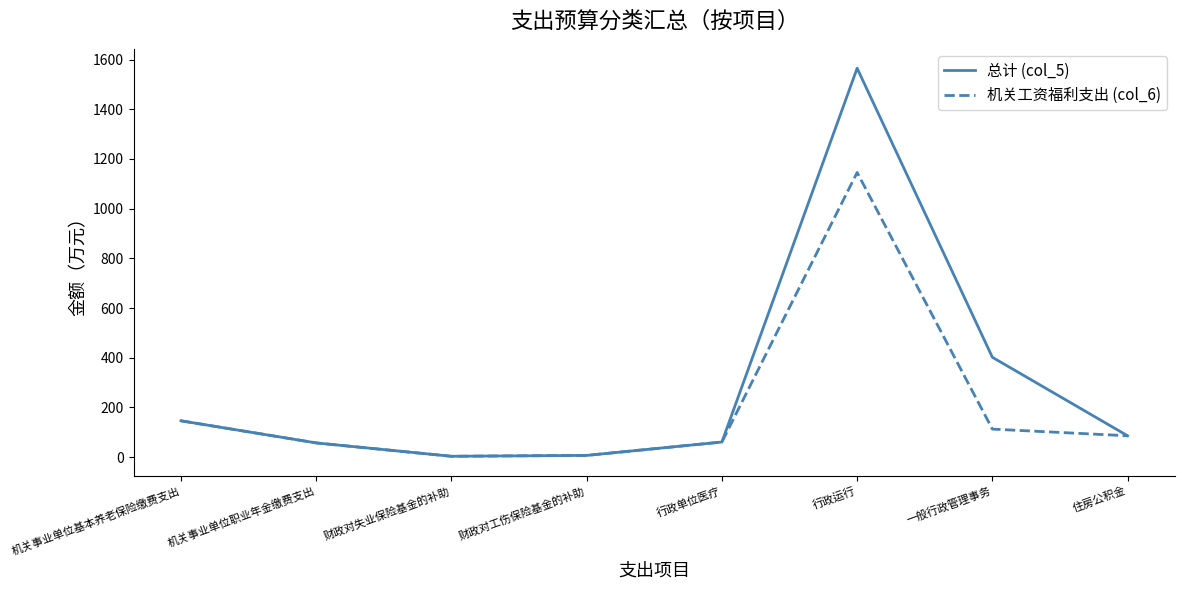

Which series has the largest range (max minus min)?

总计 (col_5)